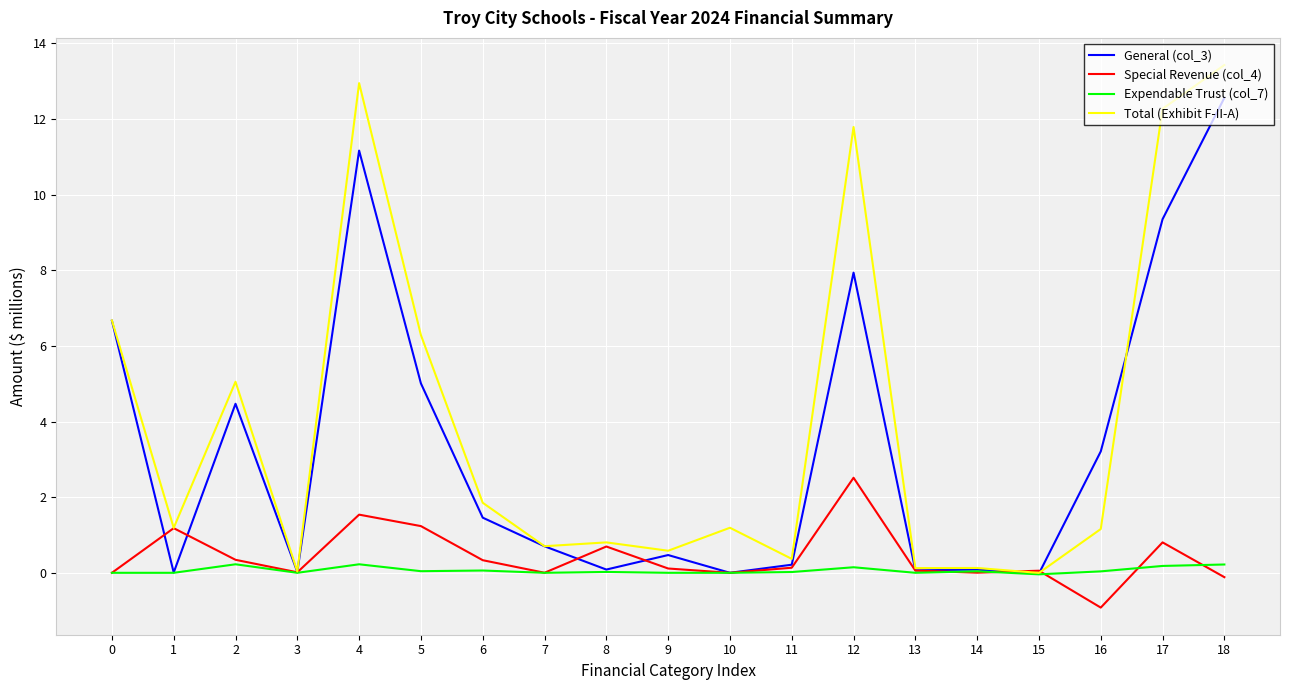

At how many categories does at least one series exceed 6?

6